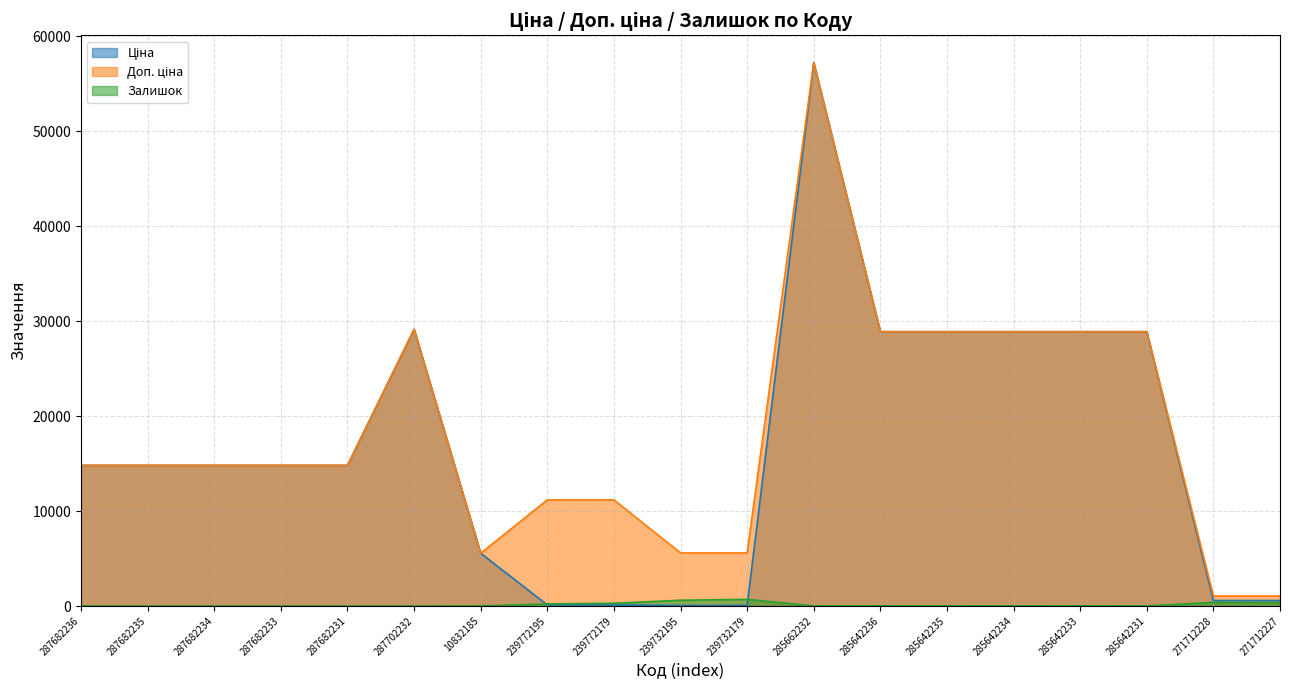

Rank the categories by Ціна value from highest to lowest.

285662232, 287702232, 285642236, 285642235, 285642234, 285642233, 285642231, 287682236, 287682235, 287682234, 287682233, 287682231, 10832185, 271712228, 271712227, 239772195, 239772179, 239732195, 239732179